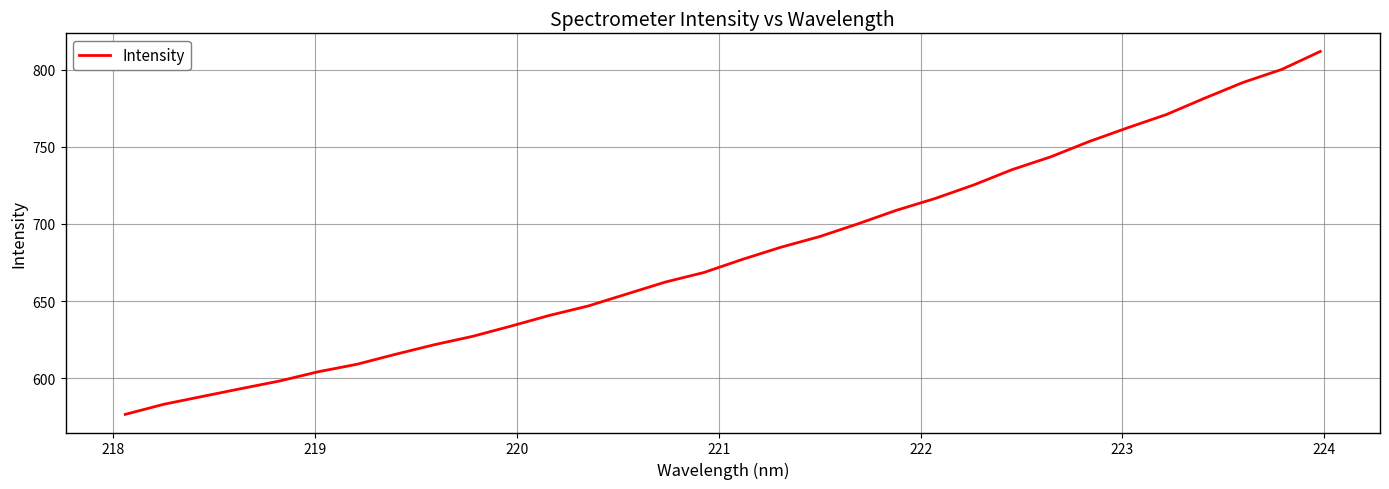

What is the maximum value shown in the chart?

811.8